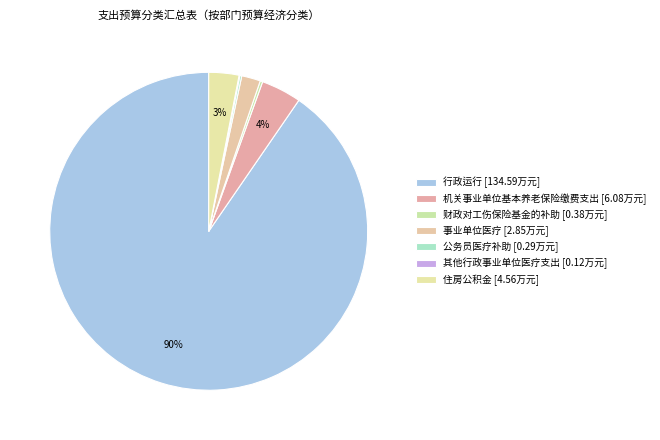

Which category has the smallest portion of the pie?

其他行政事业单位医疗支出